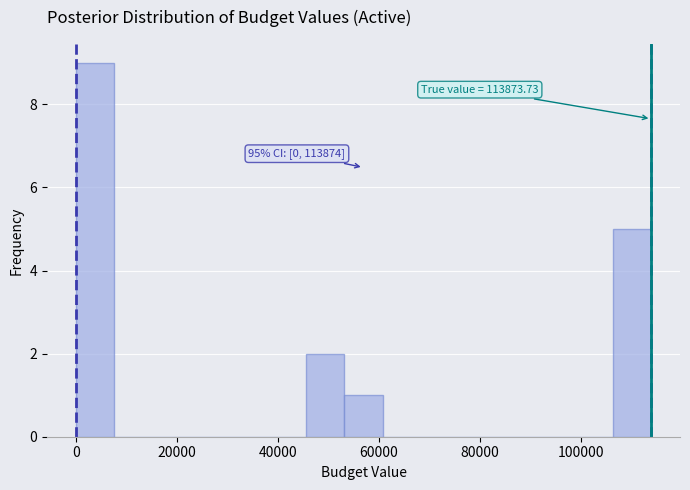

Read against the x-axis, roughly where is the centre of the tallest bar?

4000